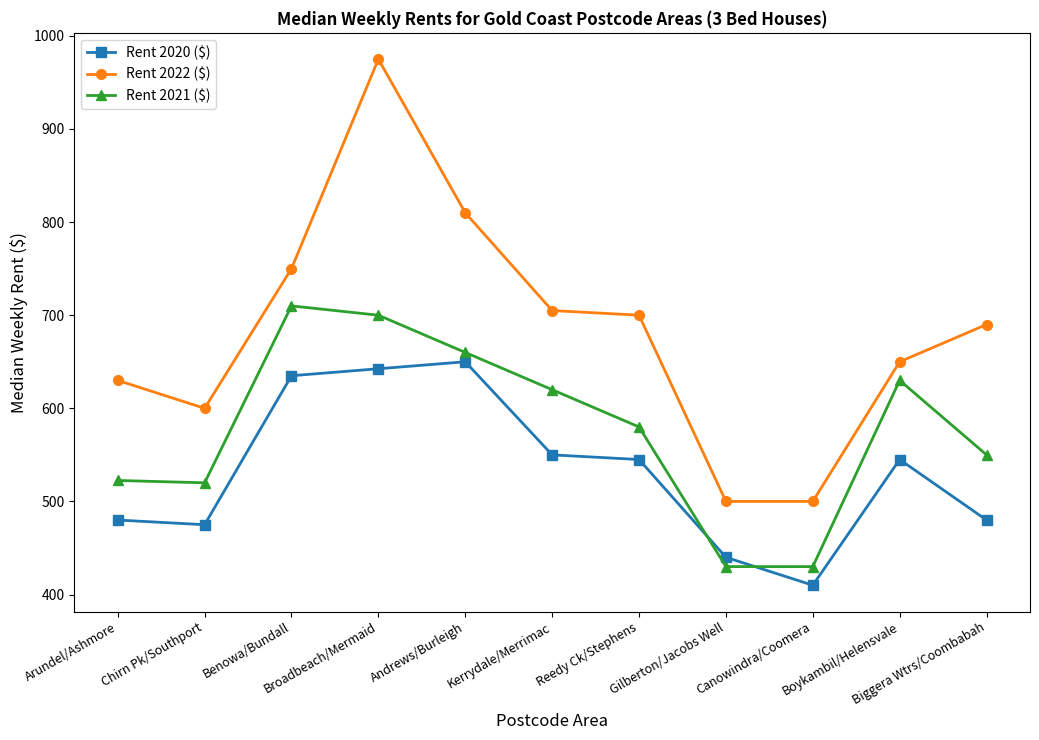

List the series in order of their peak value, lowest first.

Rent 2020 ($), Rent 2021 ($), Rent 2022 ($)